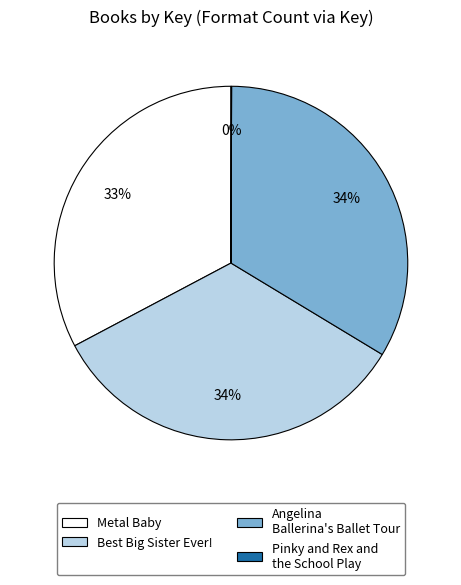

The Metal Baby slice represents 47% of the pie. True or false?

False